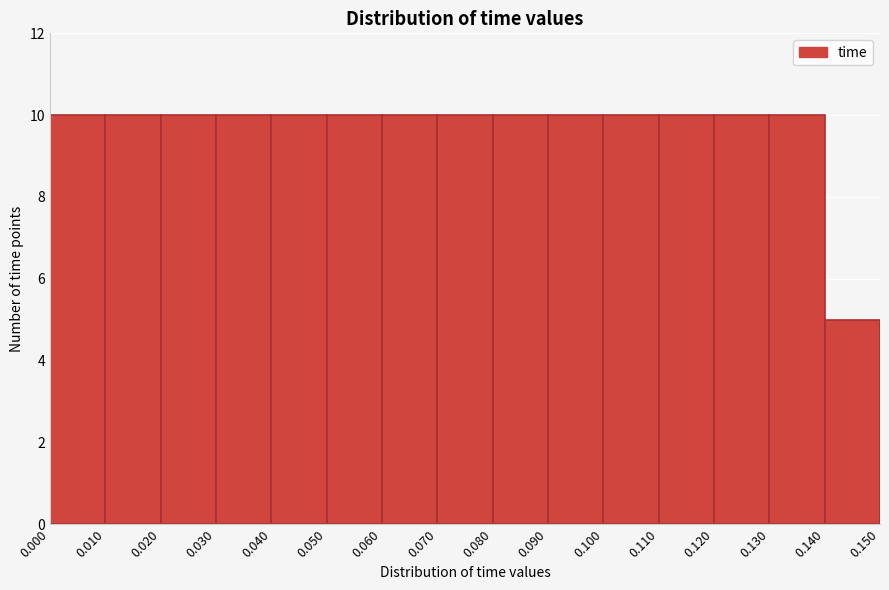

Reading left to right, transcribe this chart: for each bar, give the range it covers on the x-axis and its height. The values are not printed on the chart, so give them approximately, as read against the axis.

0.000 to 0.010: 10
0.010 to 0.020: 10
0.020 to 0.030: 10
0.030 to 0.040: 10
0.040 to 0.050: 10
0.050 to 0.060: 10
0.060 to 0.070: 10
0.070 to 0.080: 10
0.080 to 0.090: 10
0.090 to 0.100: 10
0.100 to 0.110: 10
0.110 to 0.120: 10
0.120 to 0.130: 10
0.130 to 0.140: 10
0.140 to 0.150: 5